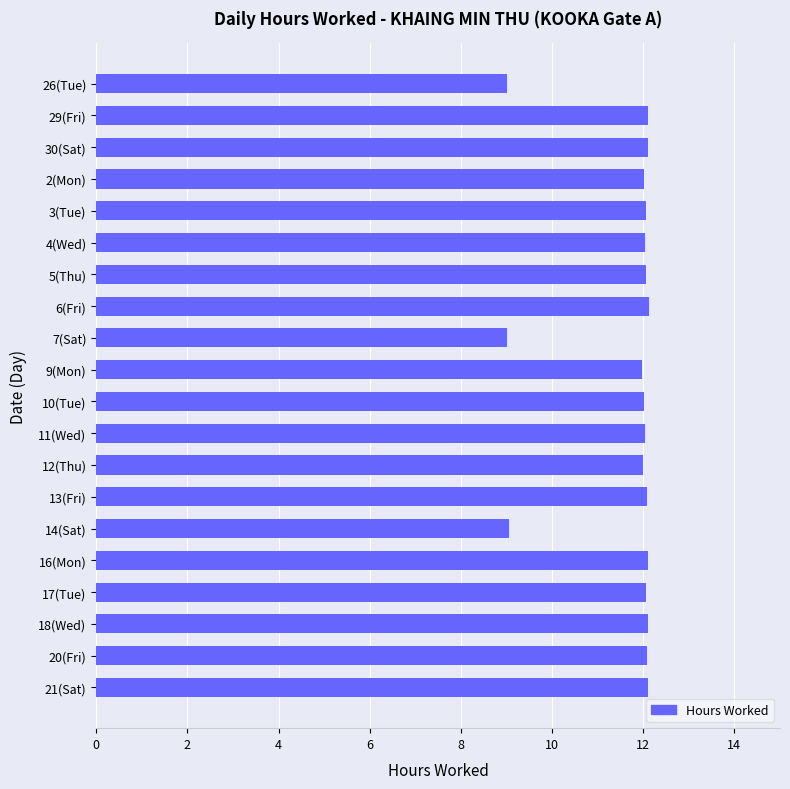

What is the minimum value shown in the chart?

9.0